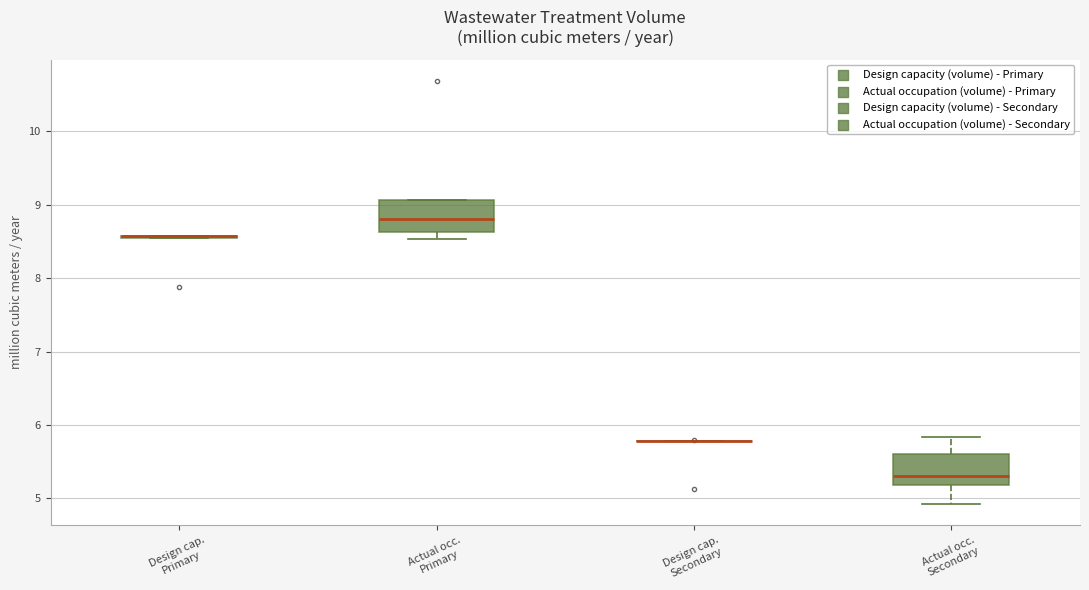

Reading left to right, transcribe this box plot: for each box, give where its median line is, the range the box spans, and where its two whiskers end, as read against the y-axis. The values are not printed on the chart, so give them approximately, as read against the axis.

Design cap. Primary: box collapsed to a line at 8.6, whiskers 8.6 to 8.6
Actual occ. Primary: median 8.8, box 8.6 to 9.1, whiskers 8.5 to 9.1
Design cap. Secondary: box collapsed to a line at 5.8, whiskers 5.8 to 5.8
Actual occ. Secondary: median 5.3, box 5.2 to 5.6, whiskers 4.9 to 5.8